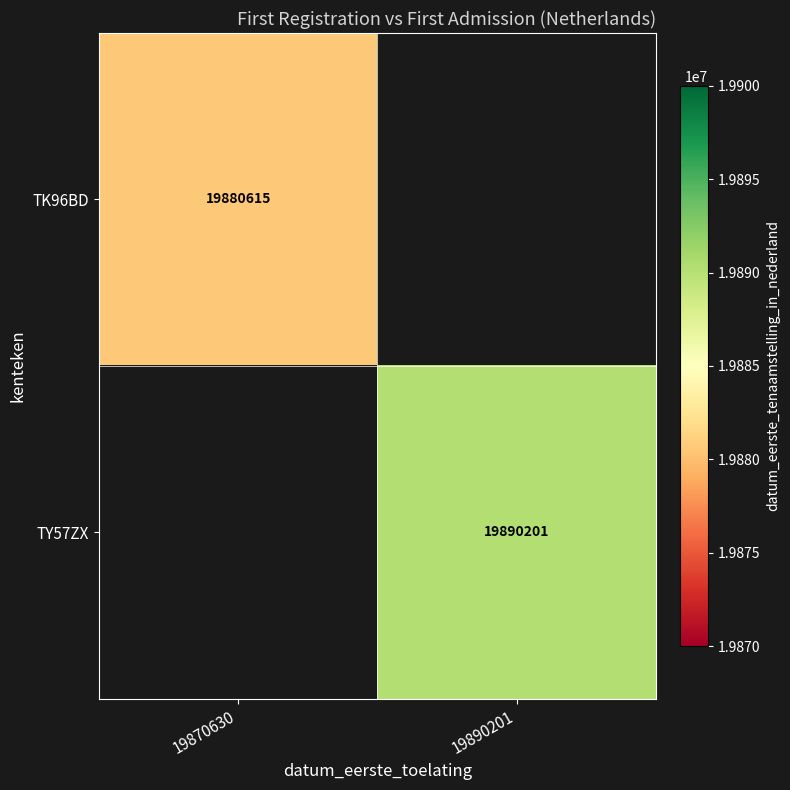

Is the value of TY57ZX at 19890201 greater than the value of TK96BD at 19870630?

Yes